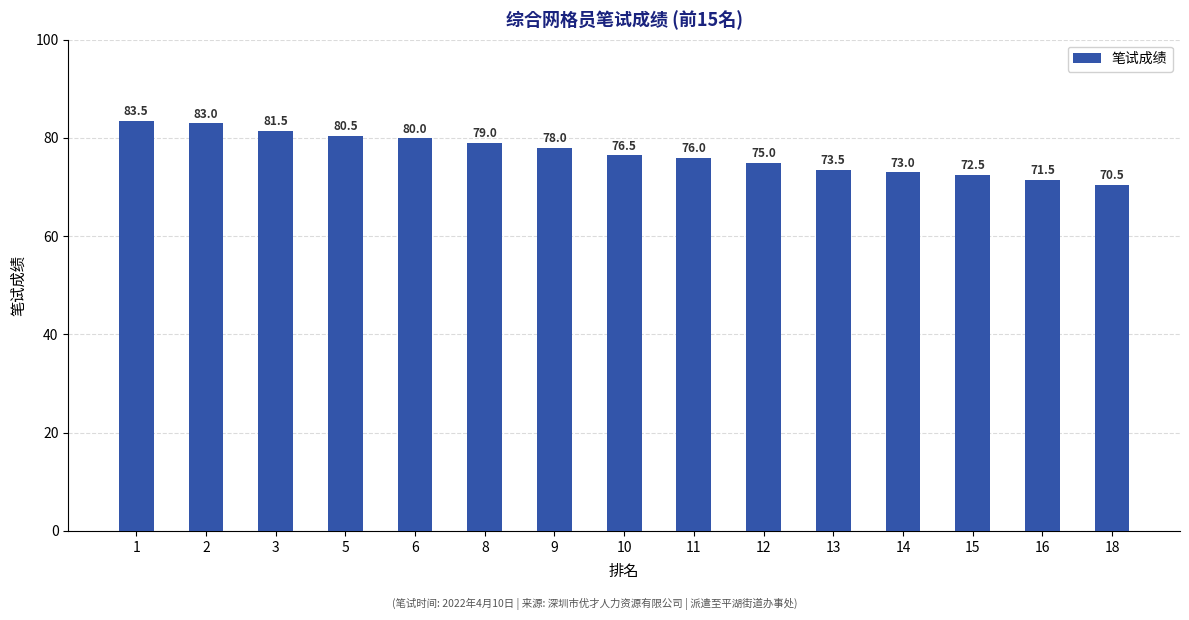

What is the difference between the values at 3 and 13?

8.0